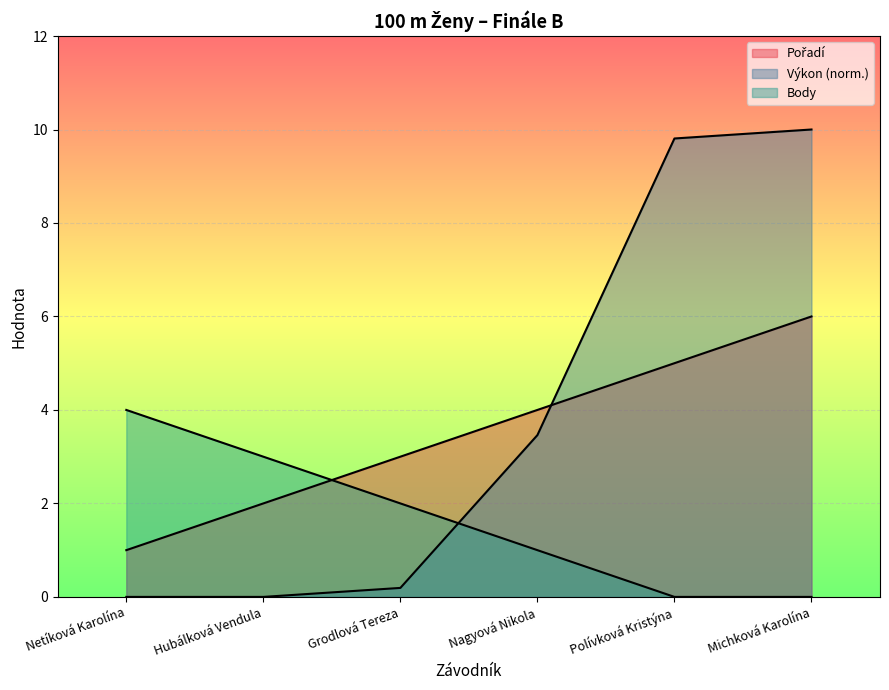

What are all the series names shown in the legend?

Pořadí, Výkon, Body